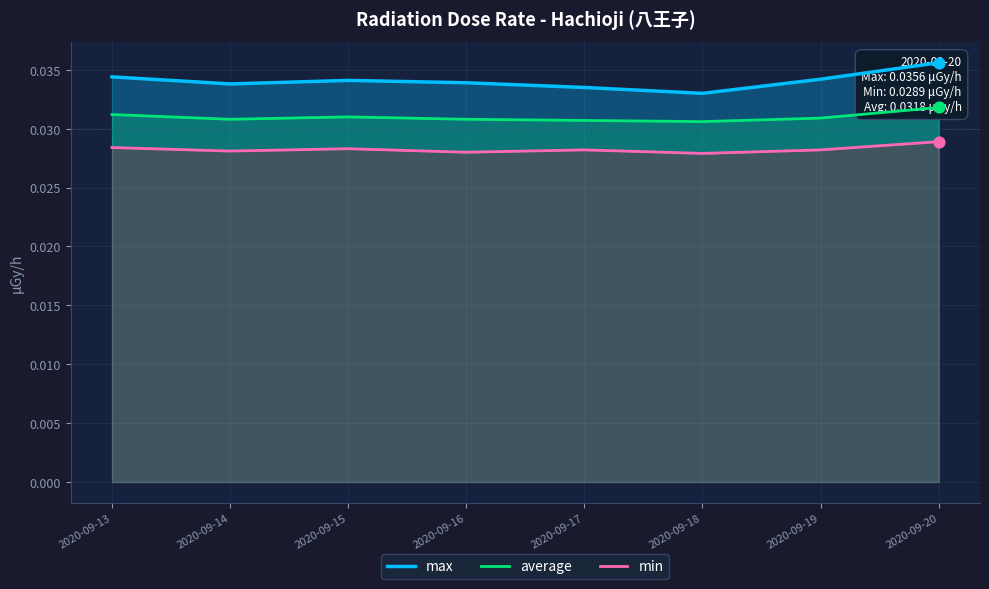

Which series reaches the minimum Y coordinate?

min